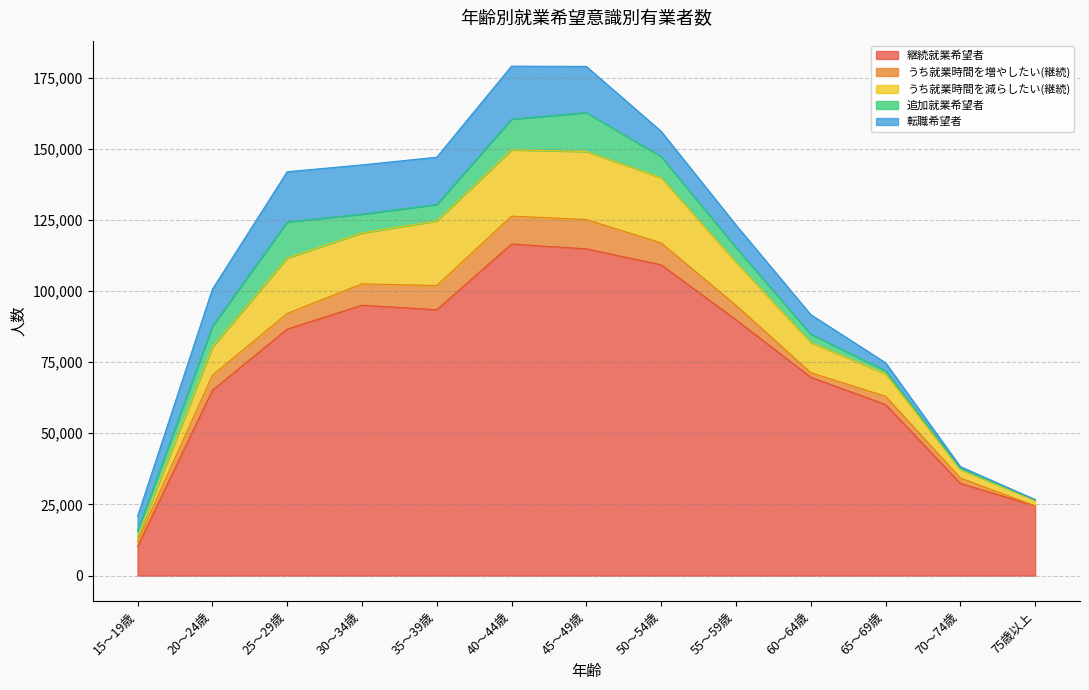

Does the chart display data point markers on the line(s)?

No